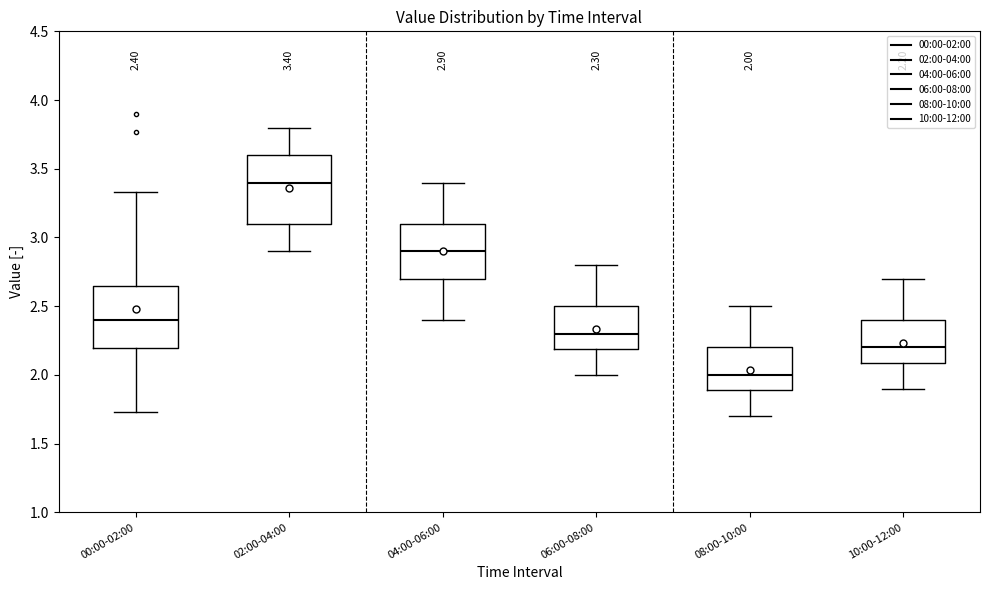

Which box has the lowest median line?

08:00-10:00